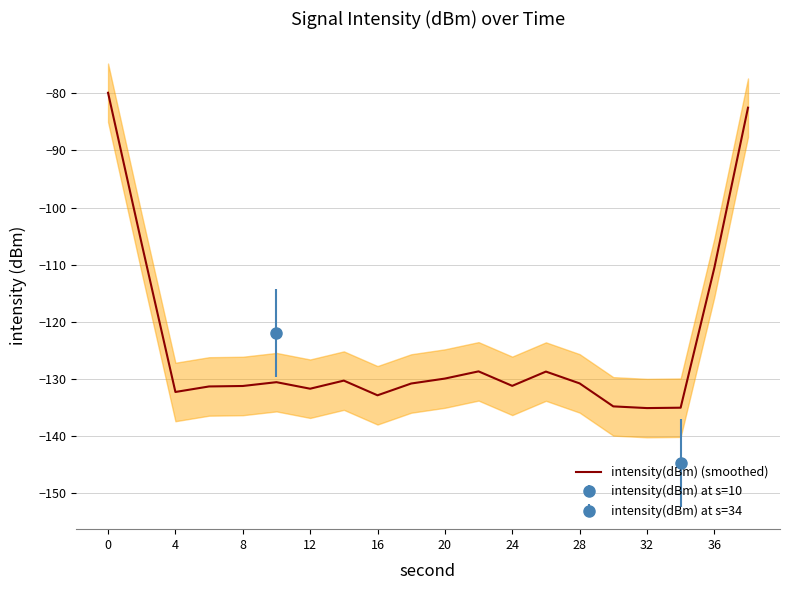

What is the value of the 20th point from the left?

-82.5